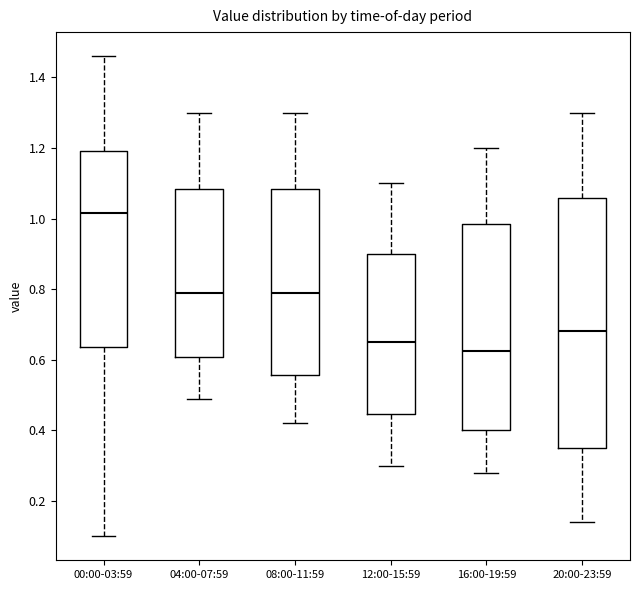

Reading left to right, read every box against the y-axis: the position of its median line, the range the box covers, and the ends of its whiskers. The values are not printed on the chart, so give them approximately, as read against the axis.

00:00-03:59: median 1.02, box 0.64 to 1.20, whiskers 0.10 to 1.46
04:00-07:59: median 0.80, box 0.60 to 1.08, whiskers 0.50 to 1.30
08:00-11:59: median 0.80, box 0.56 to 1.08, whiskers 0.42 to 1.30
12:00-15:59: median 0.66, box 0.44 to 0.90, whiskers 0.30 to 1.10
16:00-19:59: median 0.62, box 0.40 to 0.98, whiskers 0.28 to 1.20
20:00-23:59: median 0.68, box 0.36 to 1.06, whiskers 0.14 to 1.30